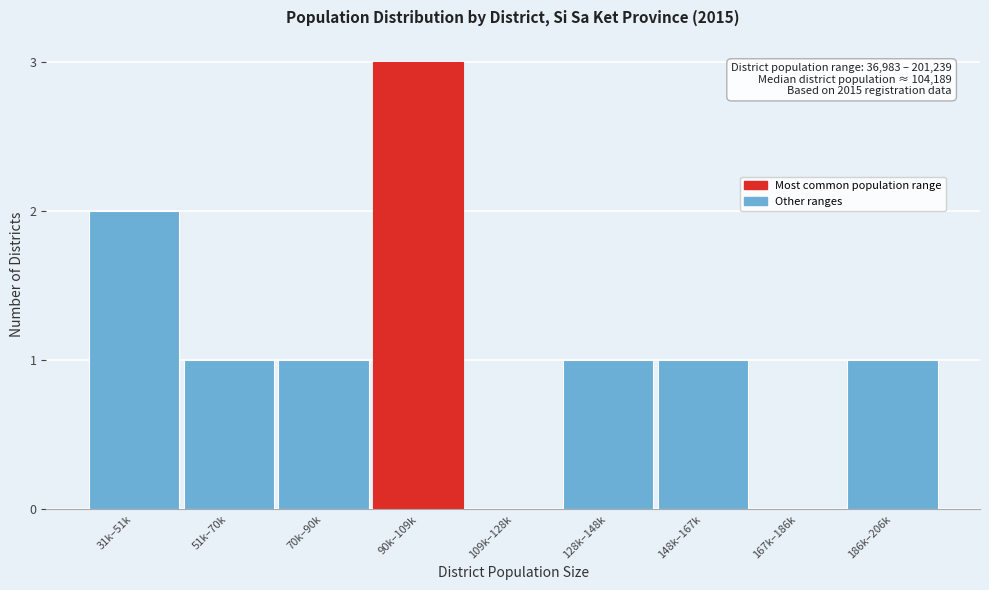

Reading right to left, list all the values displayed in this chart.

186k–206k=1	167k–186k=0	148k–167k=1	128k–148k=1	109k–128k=0	90k–109k=3	70k–90k=1	51k–70k=1	31k–51k=2